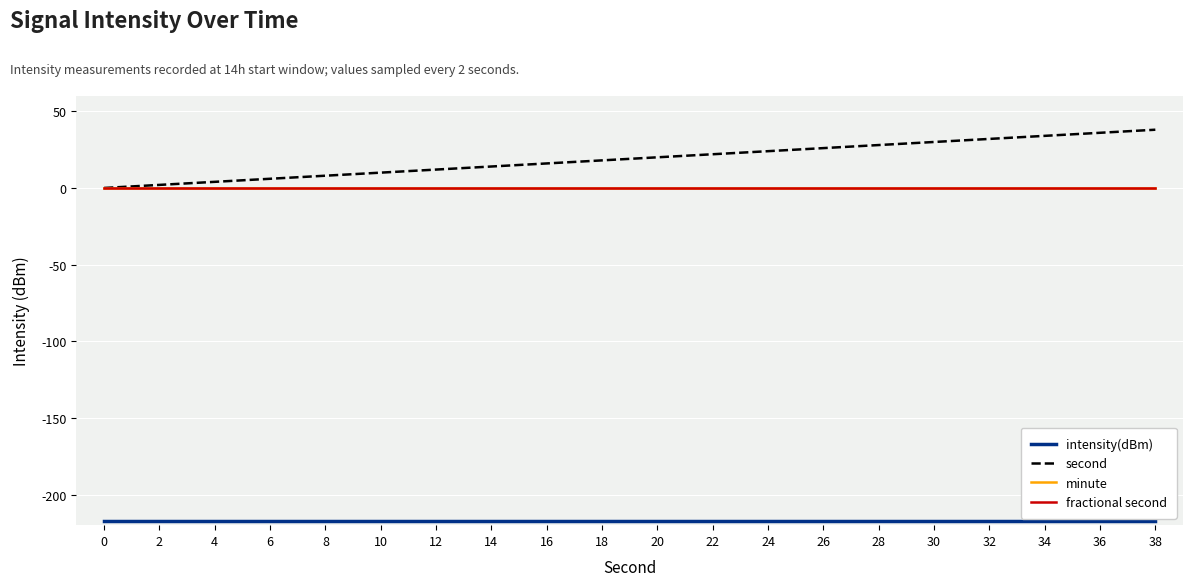

How many lines are shown in the chart?

4